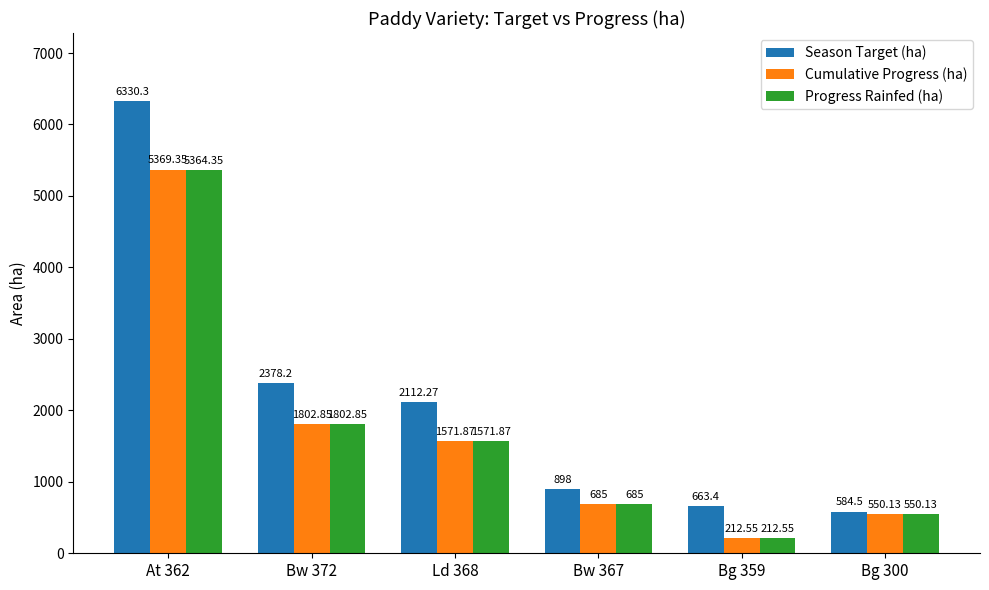

What is the difference between the maximum and minimum values in the Season Target (ha) series?

5745.8